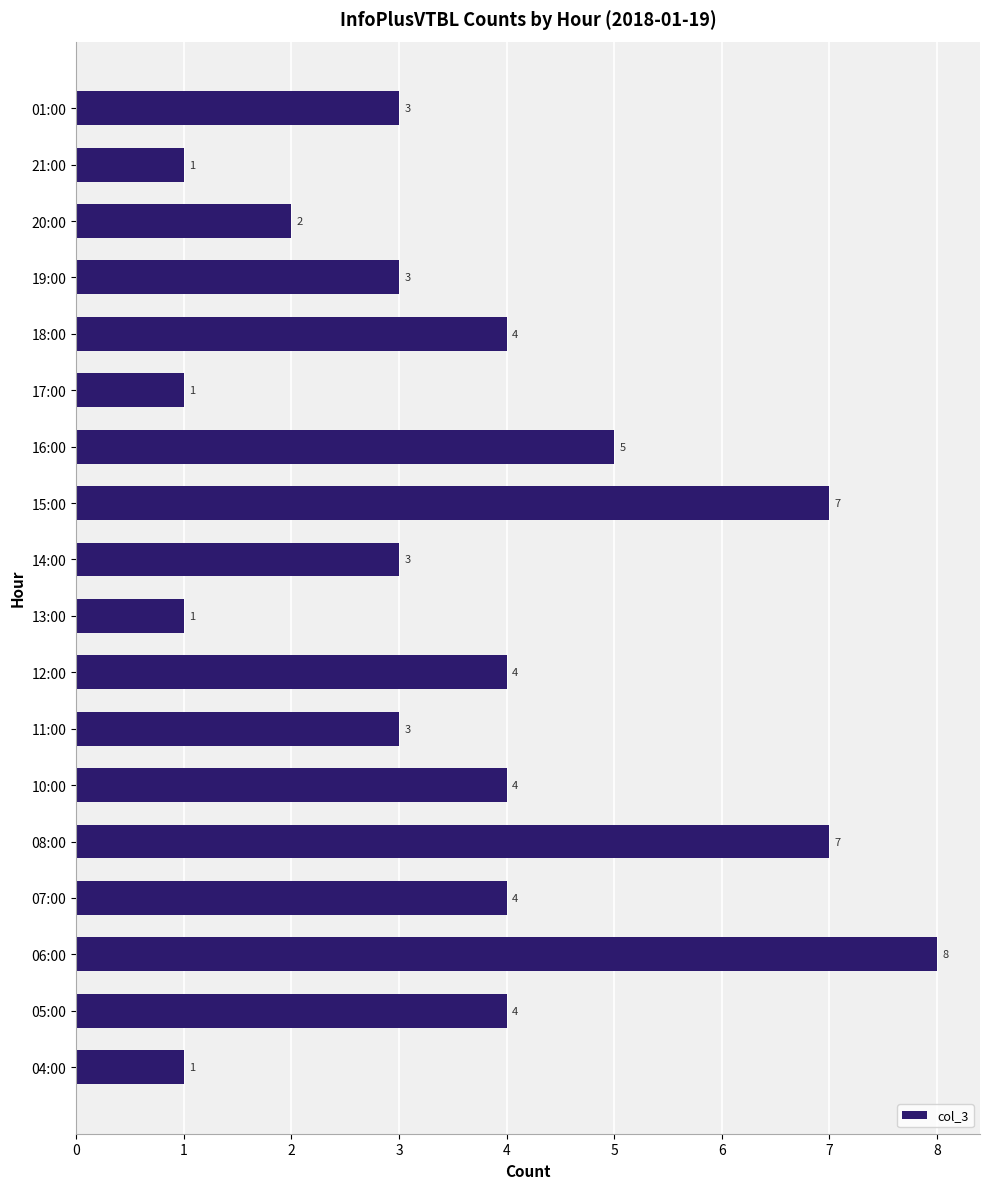

Reading bottom to top, what are all the values shown in this chart?

1	4	8	4	7	4	3	4	1	3	7	5	1	4	3	2	1	3